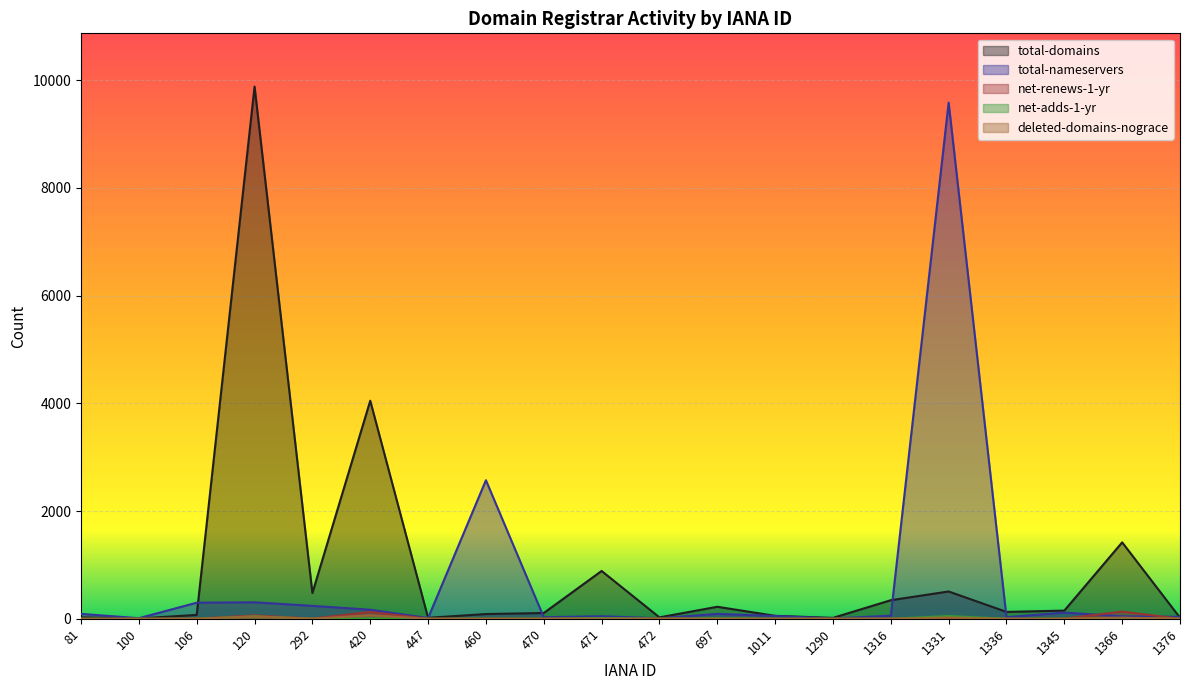

Which label corresponds to the largest value in the chart?

120